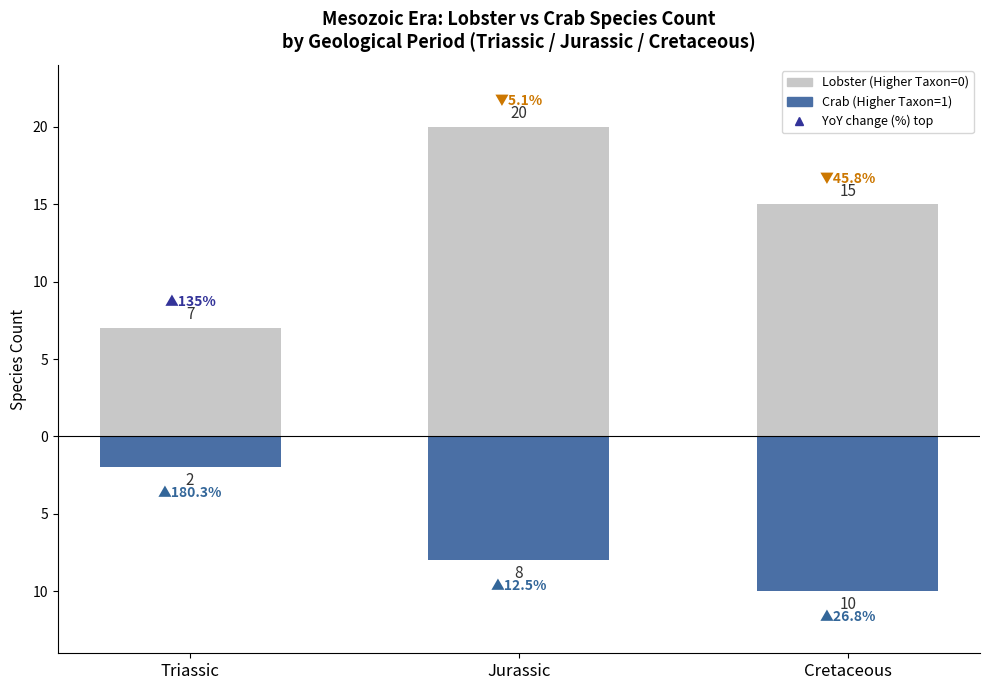

At which label does Lobster count (species) first exceed 15?

Jurassic